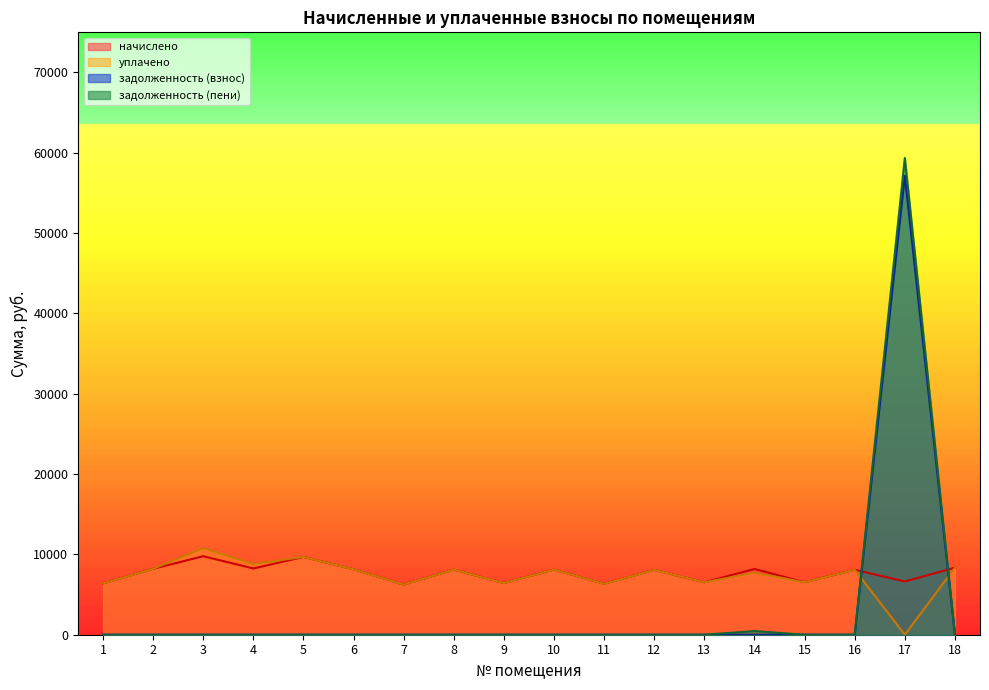

What is the difference between the maximum and second lowest values in the задолженность (пени) series?

59348.8